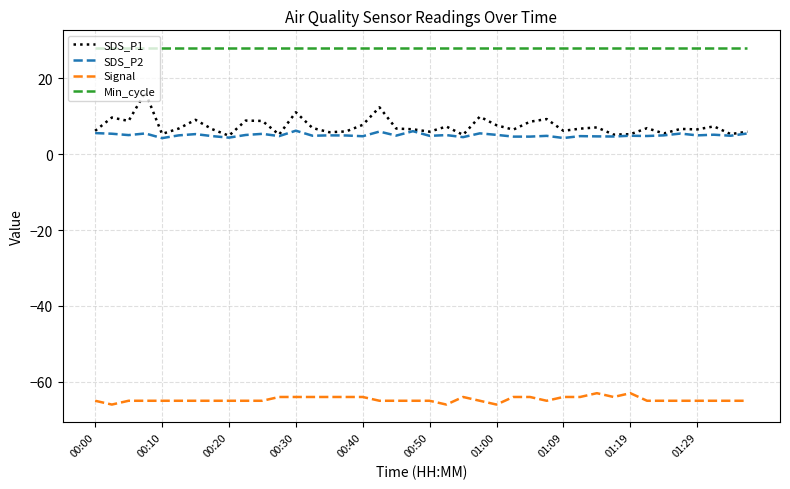

True or false: Signal has more than 2 interior local peaks.

True